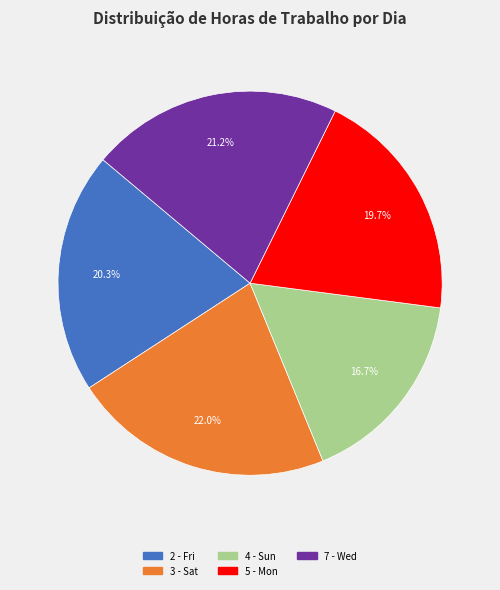

Count the number of slices in the pie.

5